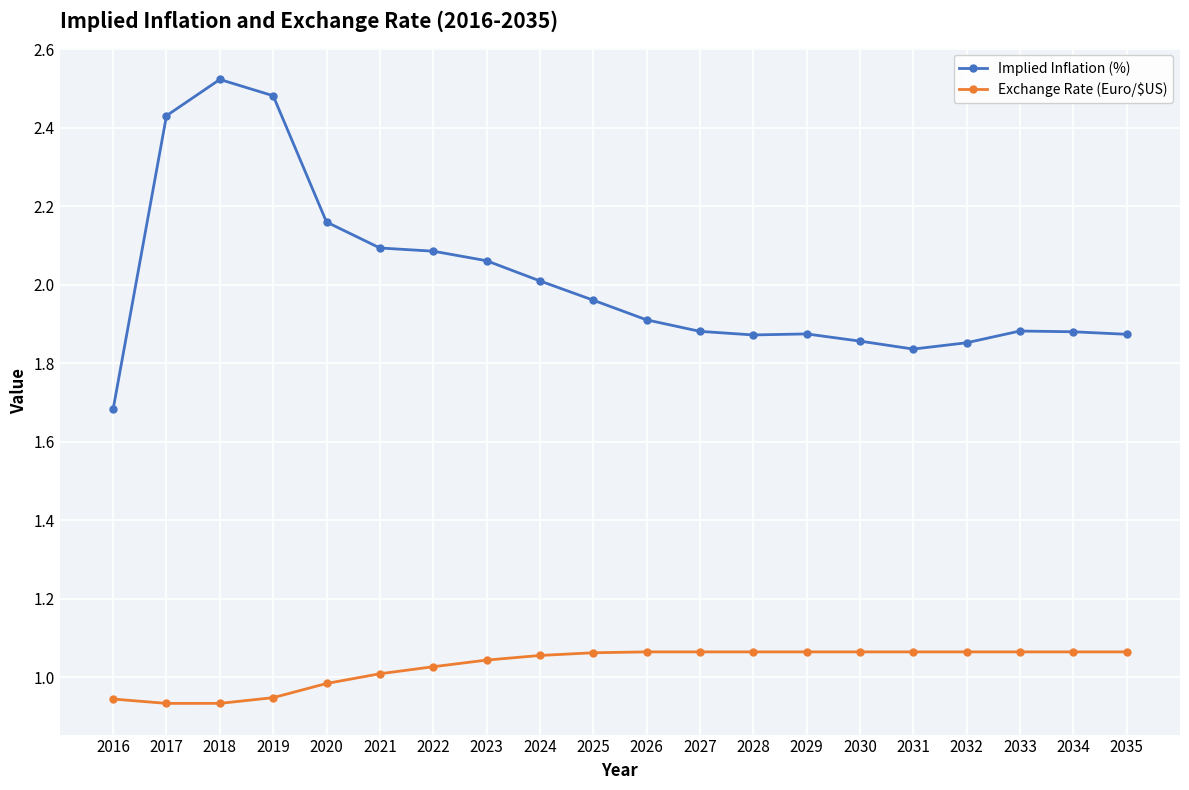

Rank the series at 2030 from highest to lowest value.

Implied Inflation (%), Exchange Rate (Euro/$US)